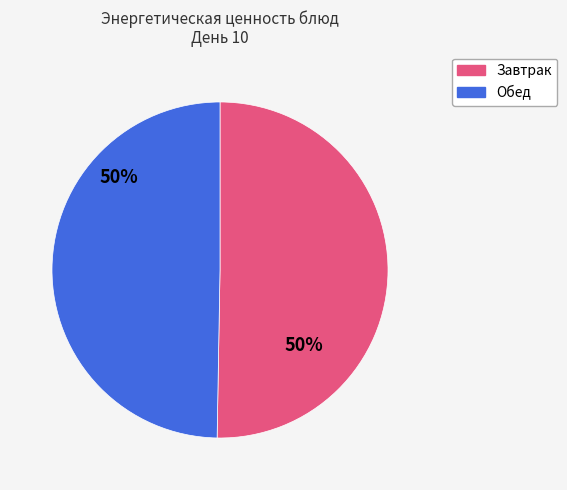

Combined, do Завтрак and Обед account for over 50%?

Yes